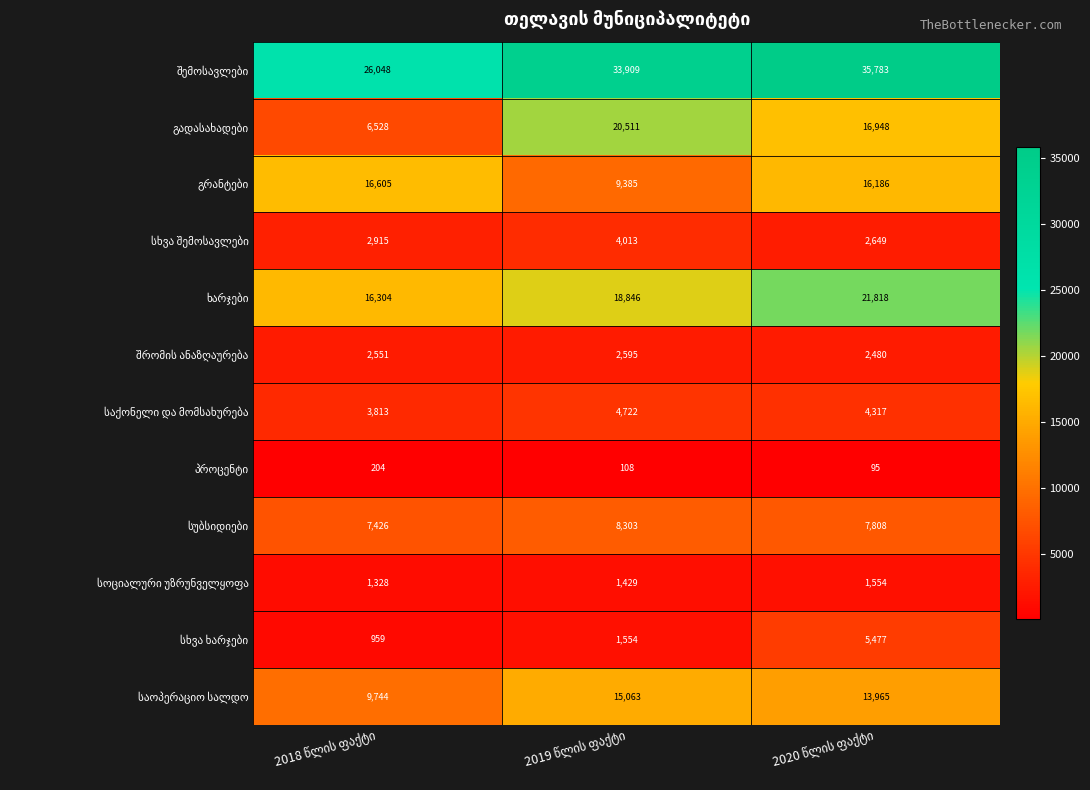

What is the smallest value displayed?

95